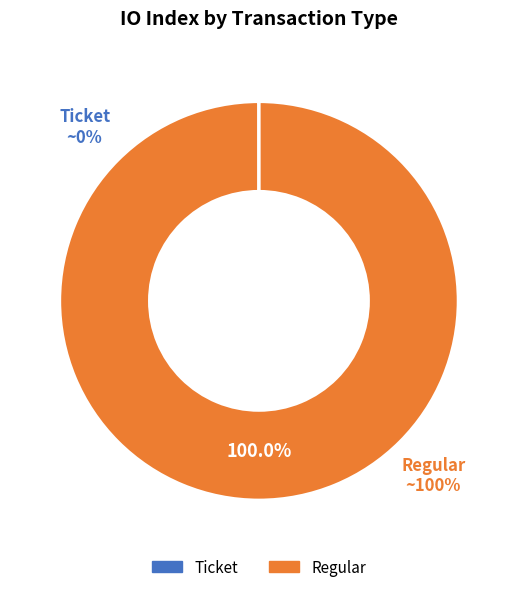

What is the largest slice in the pie chart?

Regular